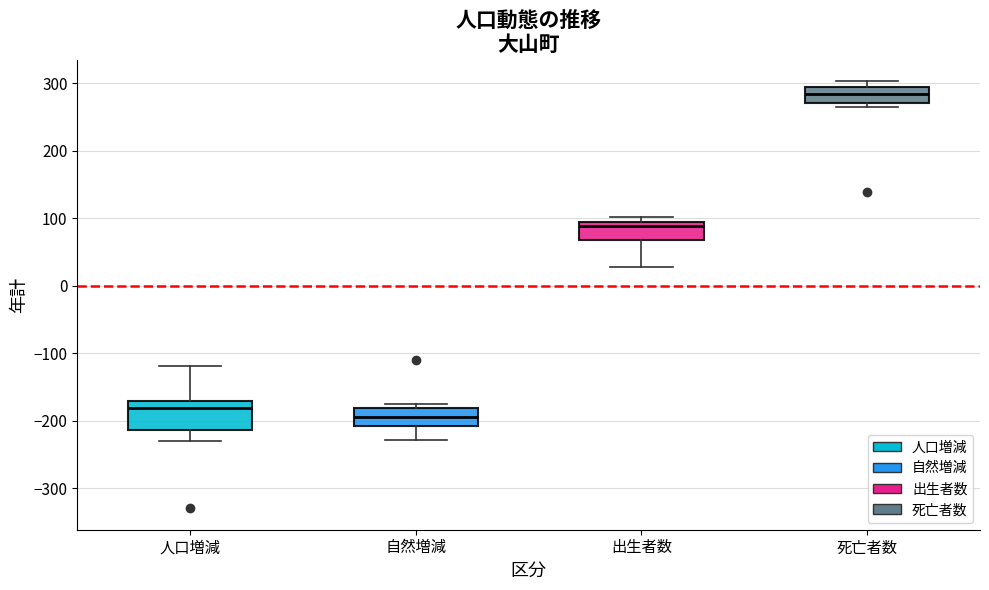

Comparing the boxes themselves (not the whiskers), which one is the tallest?

人口増減